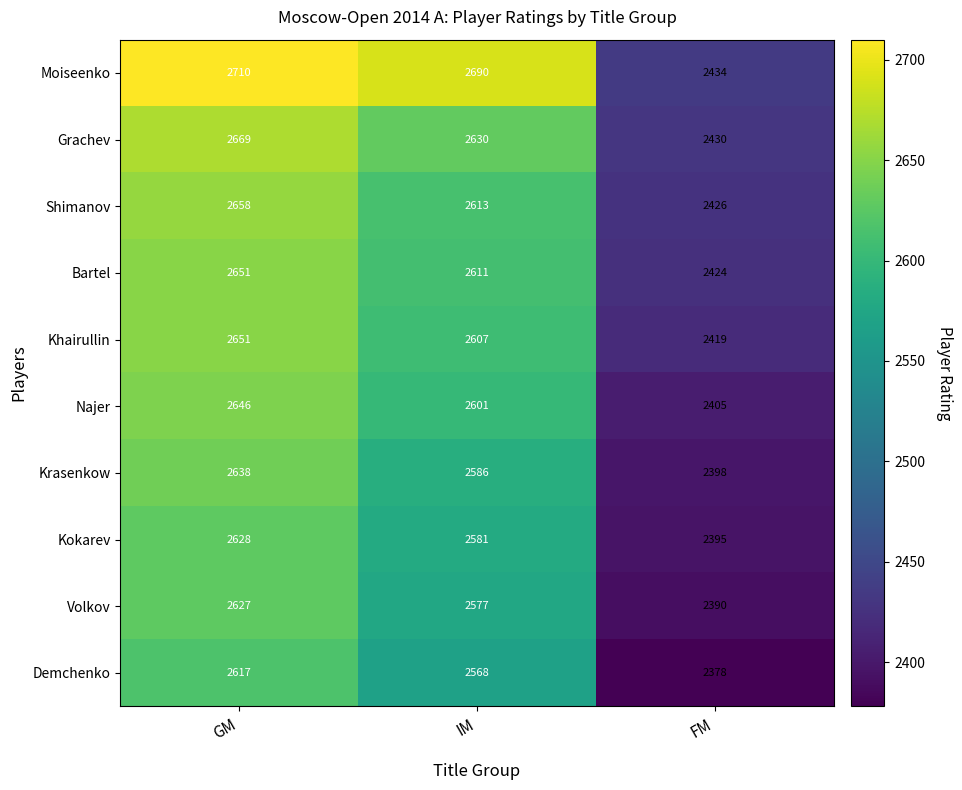

What is the smallest value displayed?

2378